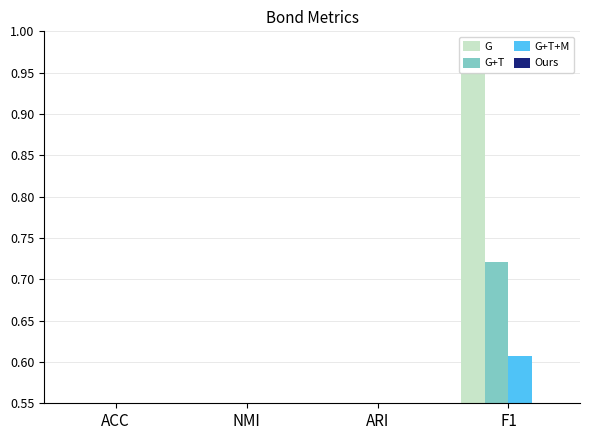

At which label does G reach its peak?

F1